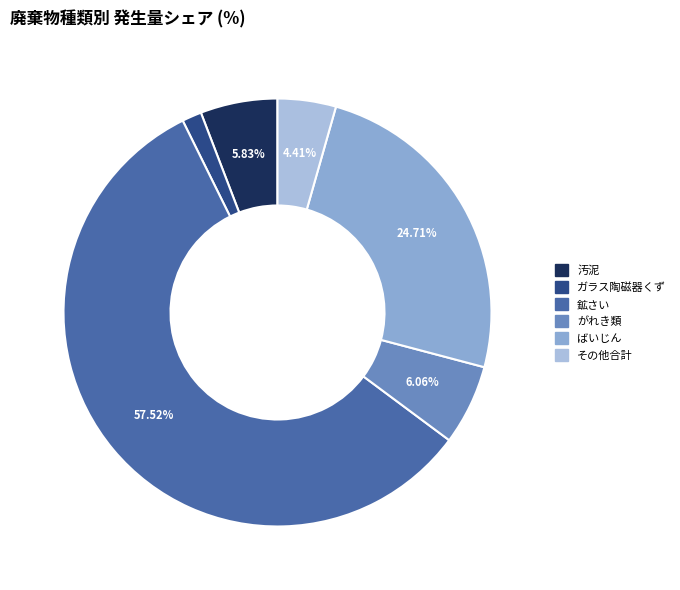

Which category has the smallest portion of the pie?

ガラス陶磁器くず